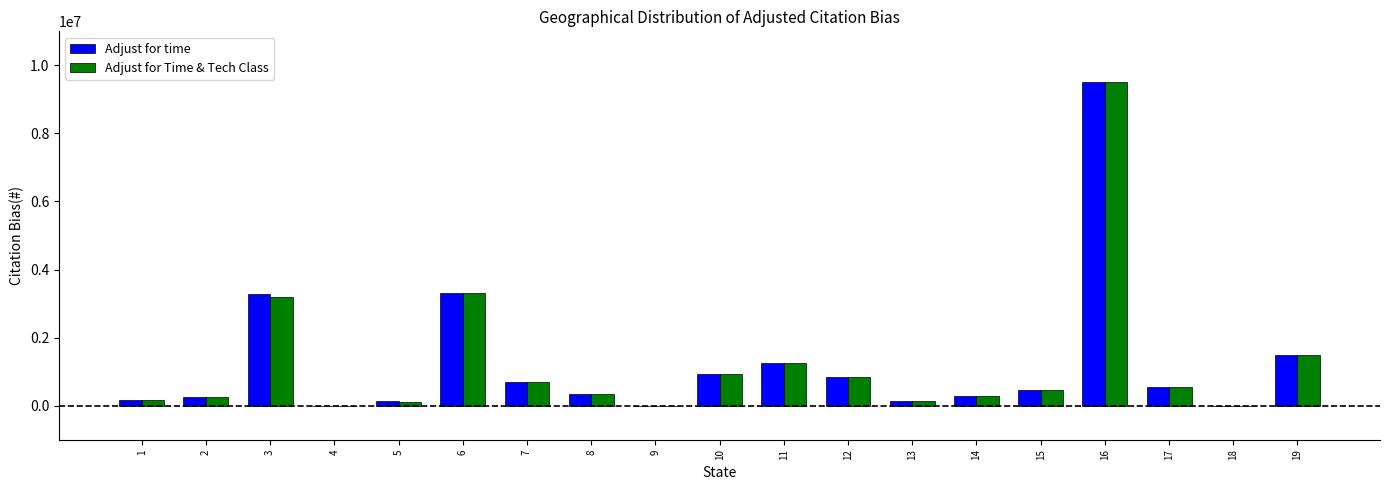

What is the maximum value shown in the chart?

9500000